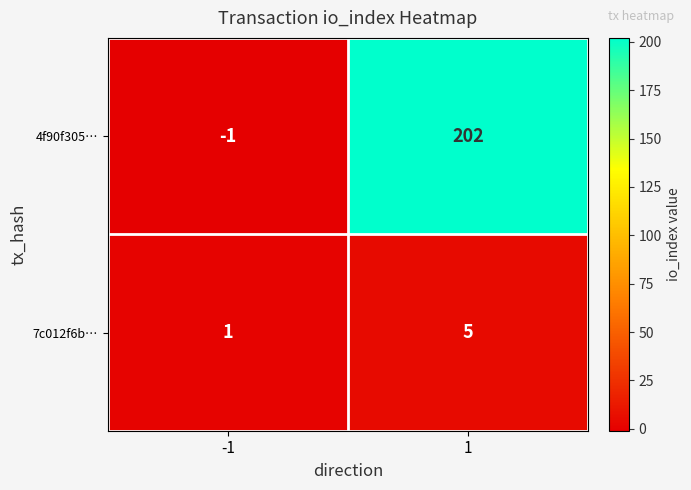

At how many categories does at least one series exceed 63?

1